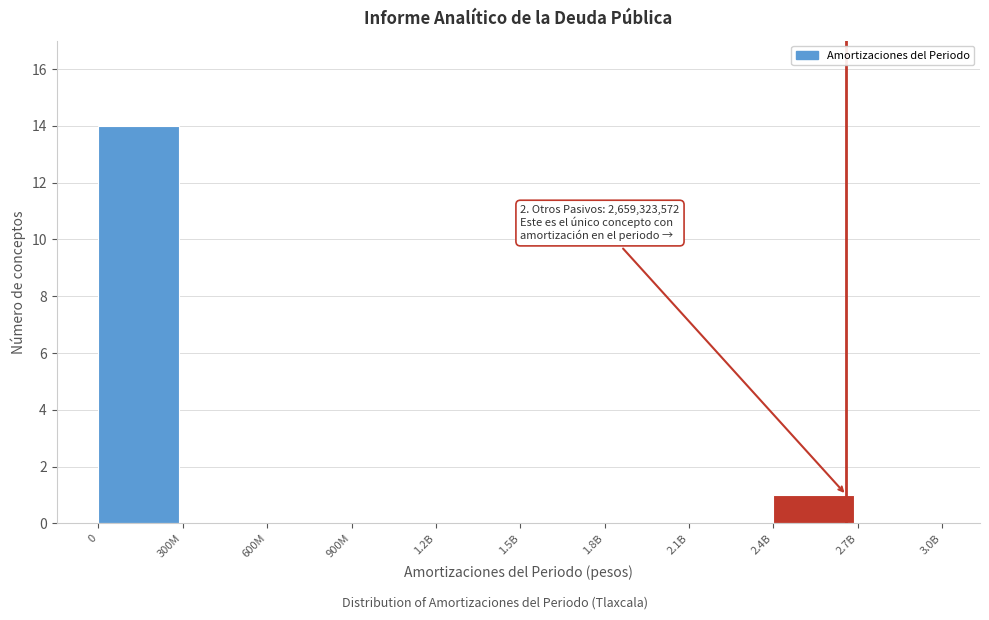

Reading right to left, what are all the values shown in this chart?

2.7B=0	2.4B=1	2.1B=0	1.8B=0	1.5B=0	1.2B=0	900M=0	600M=0	300M=0	0=14